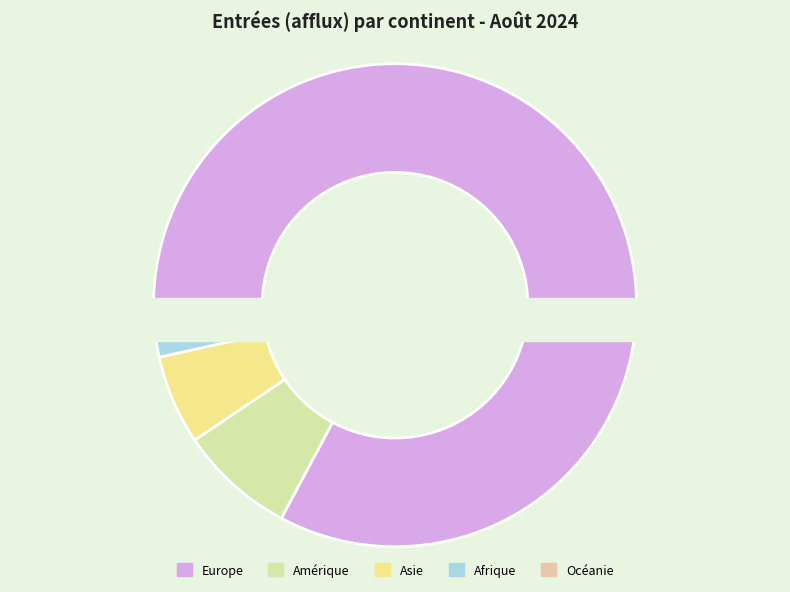

Count the number of slices in the pie.

5